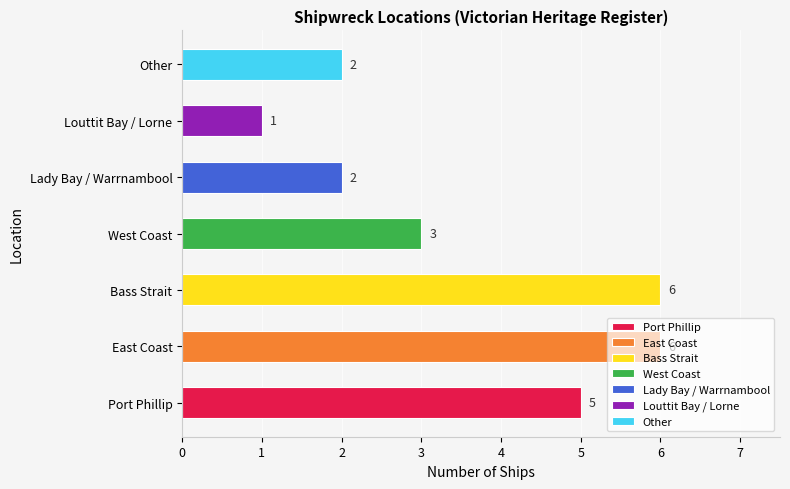

What value does the data have at Other?

2